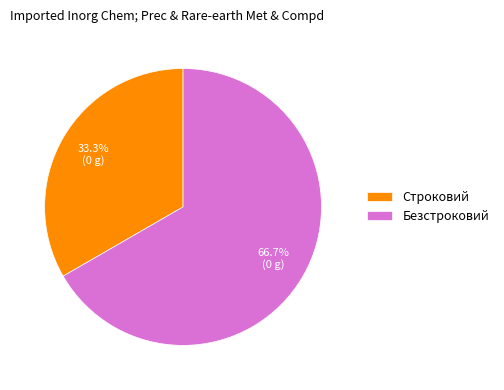

How many slices are in this pie chart?

2